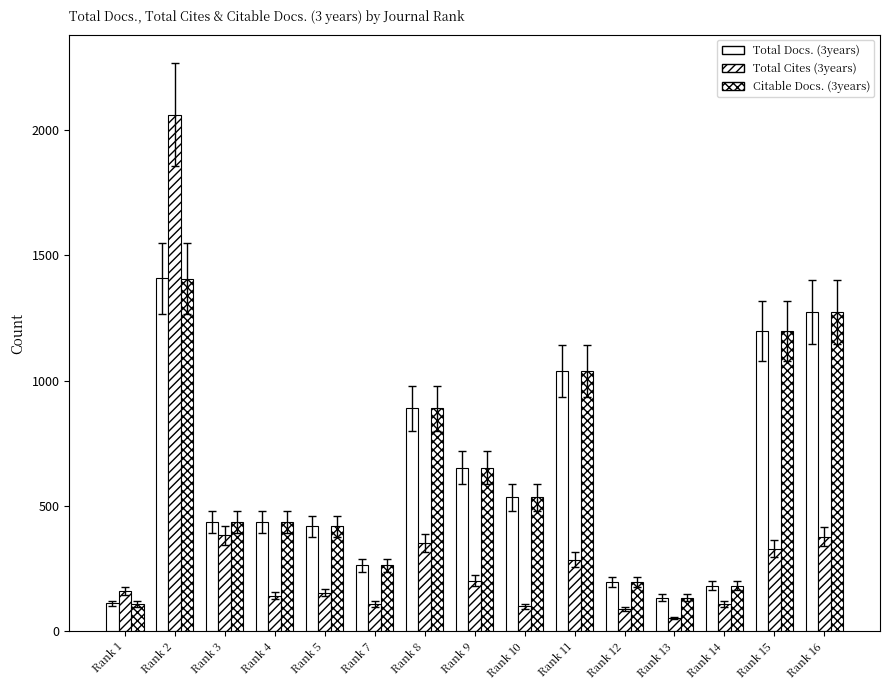

What is the spread (max minus min) of values at Rank 10?

436